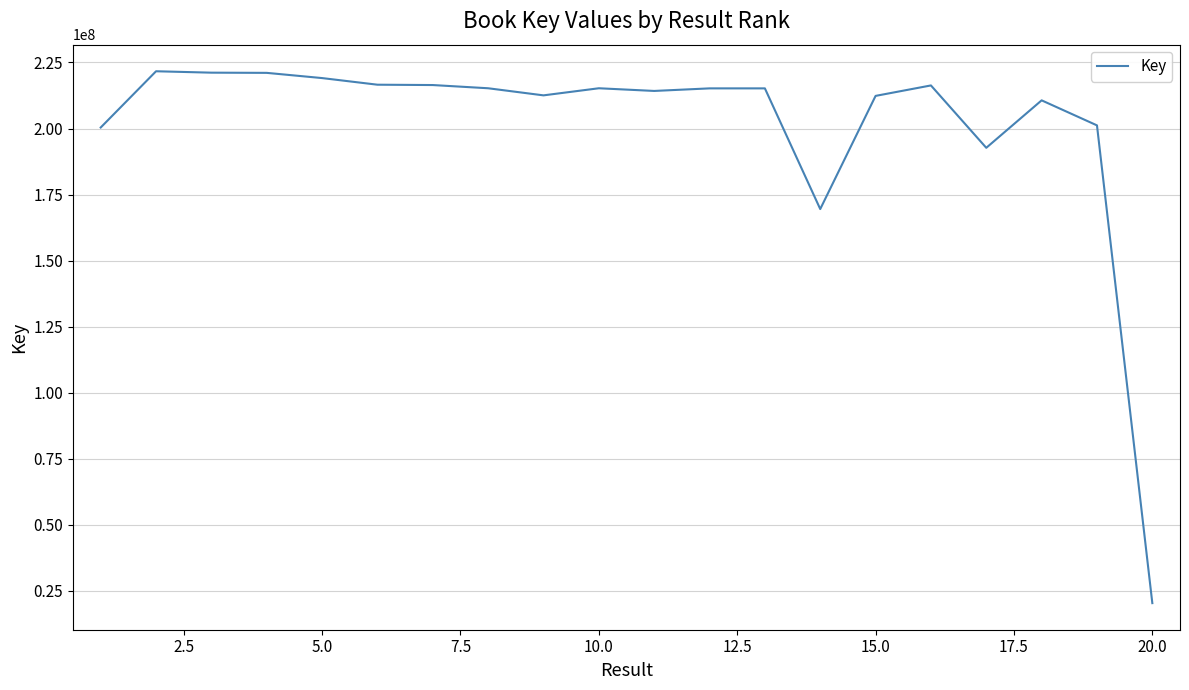

What is the minimum value shown in the chart?

20379506